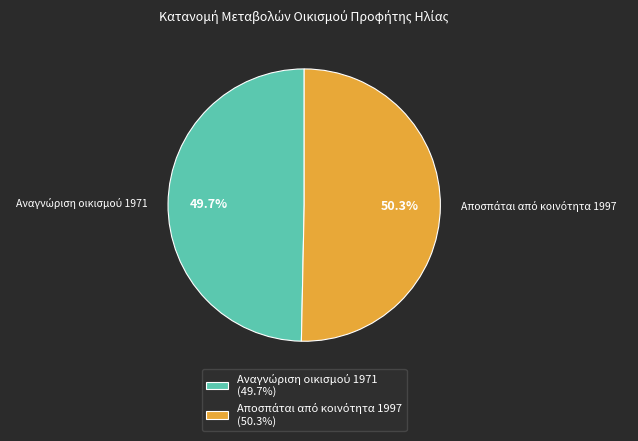

Is there any slice that represents more than half of the pie?

Yes